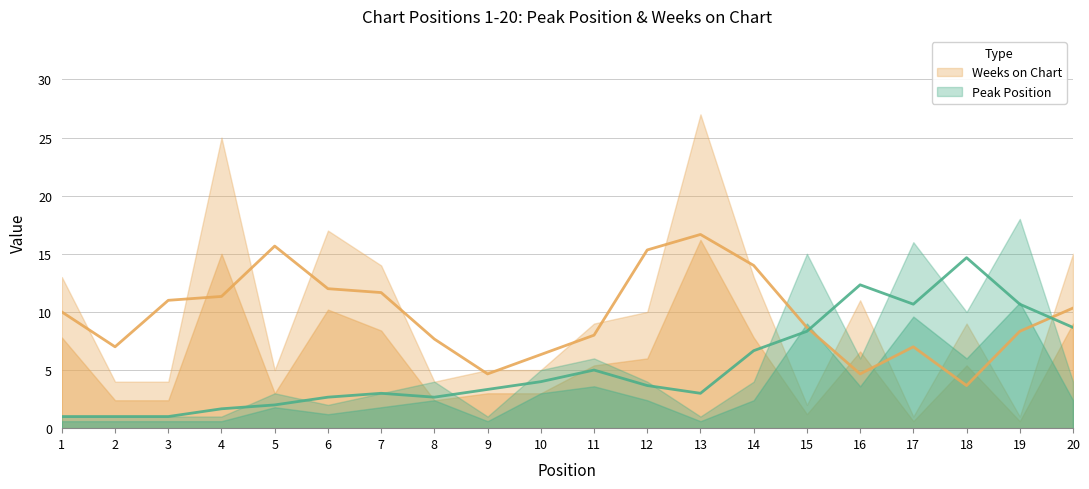

Between 4 and 13, which series saw the biggest shift?

Weeks on Chart